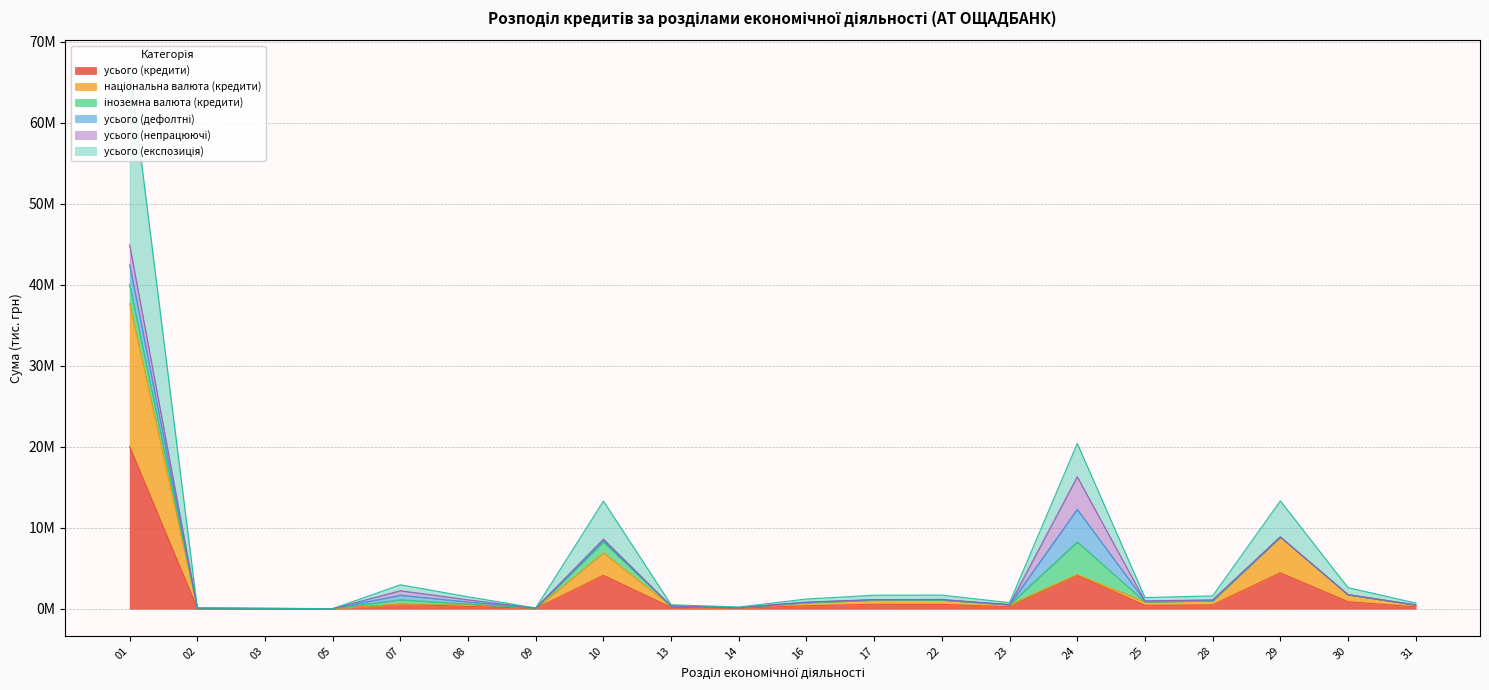

True or false: усього (кредити) and національна валюта (кредити) cross at least once.

False